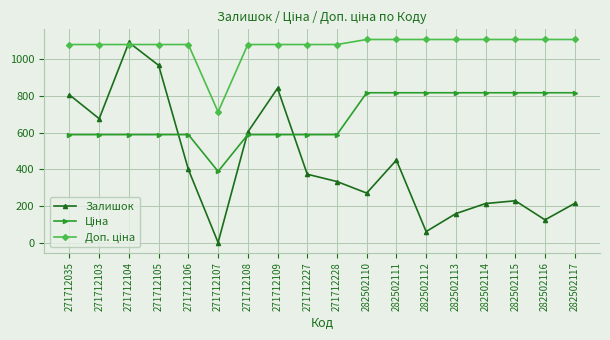

Where is the first local minimum for Залишок?

271712103